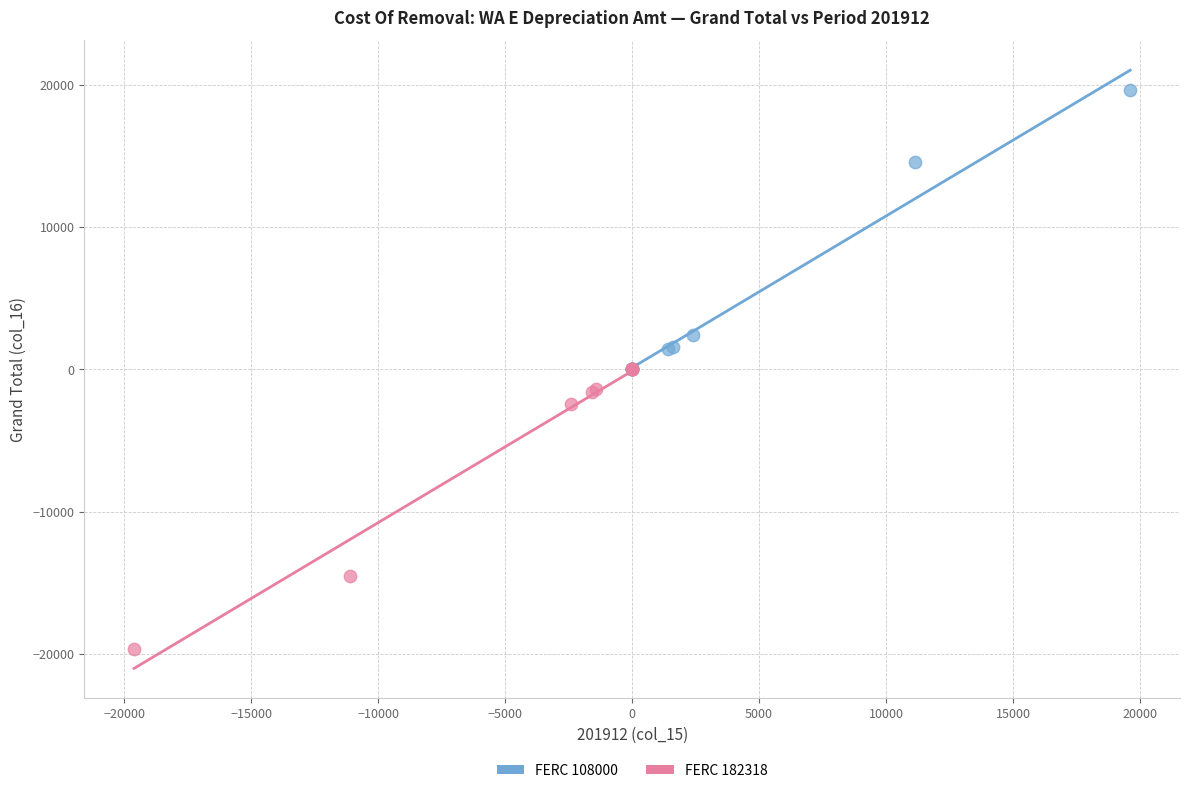

Which series contains the highest Y value?

FERC 108000